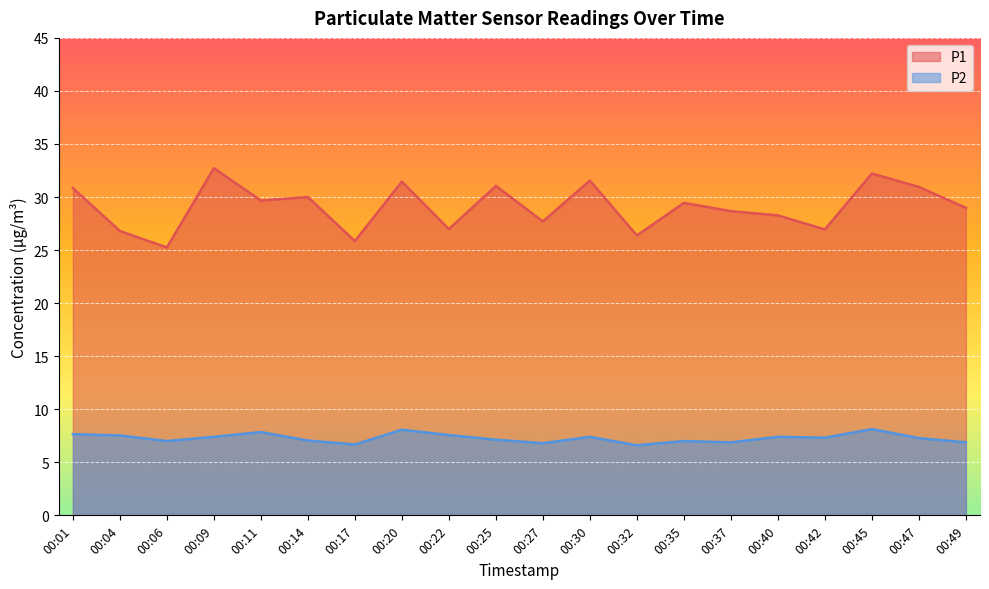

Which series changed the most between 00:14 and 00:30?

P1